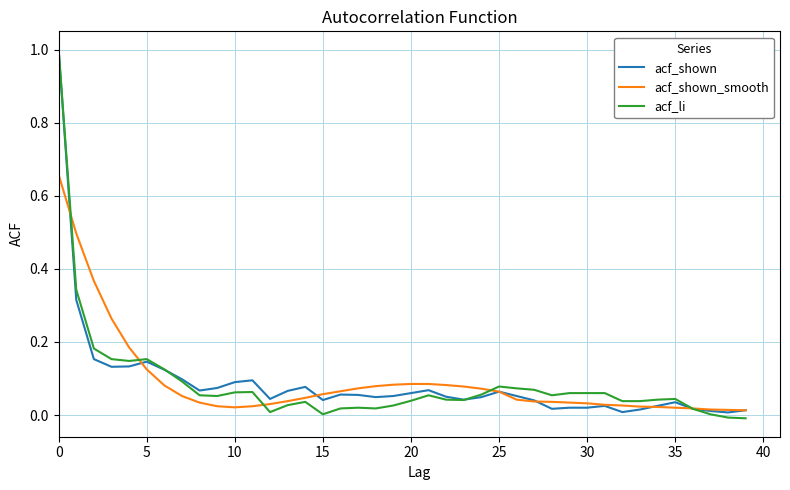

What is the highest value of the acf_li series?

1.0